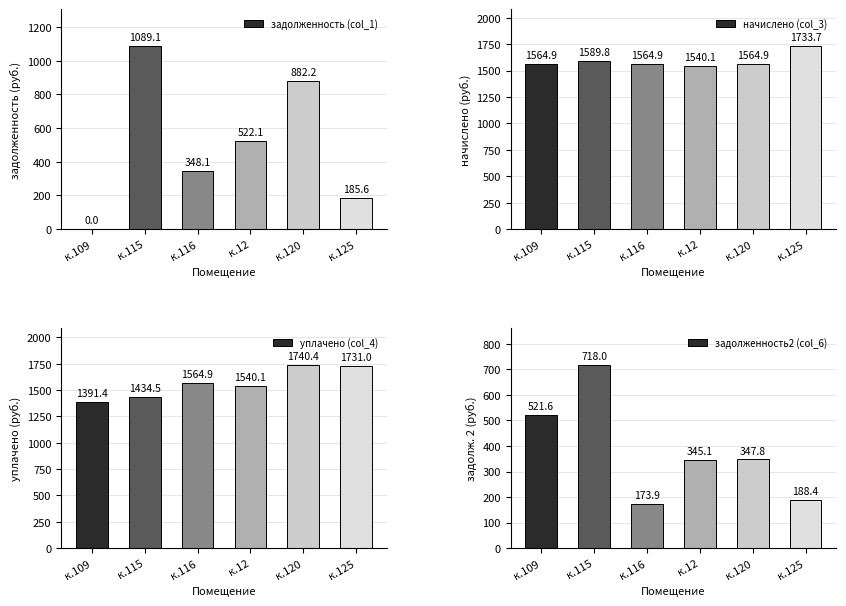

List the series in order of their peak value, lowest first.

задолженность2 (col_6), задолженность (col_1), начислено (col_3), уплачено (col_4)